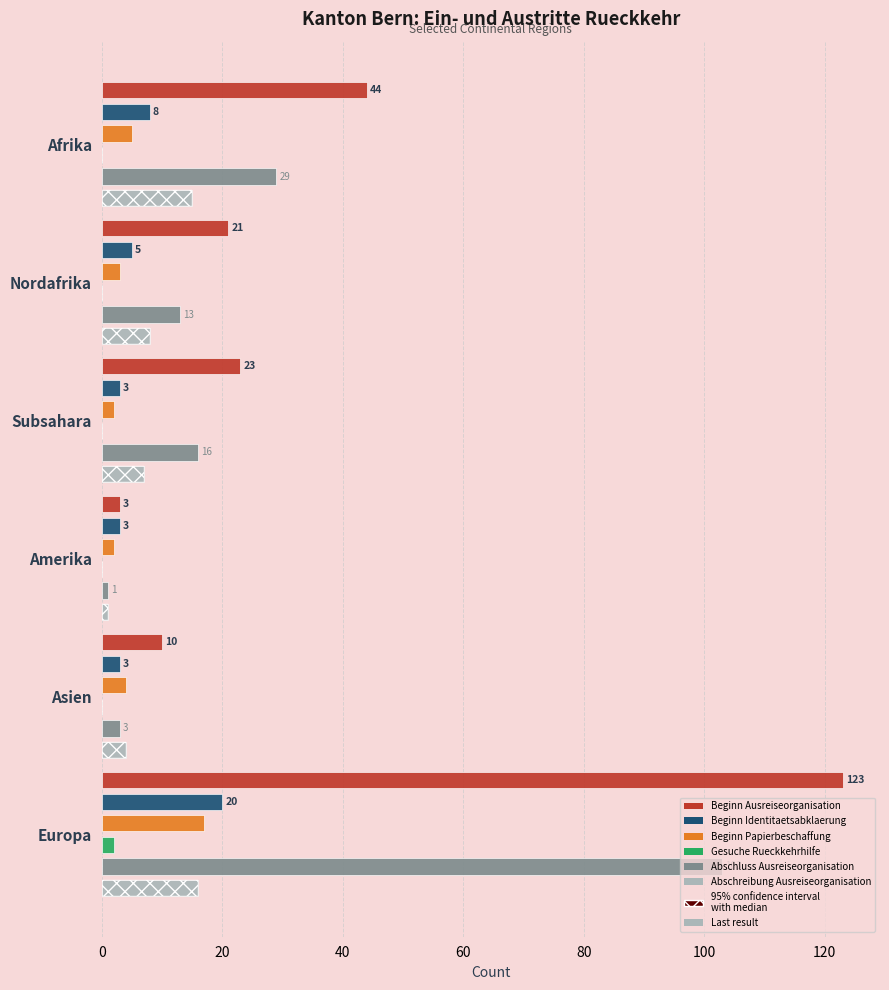

Between 0 and 60, which series saw the biggest shift?

Beginn Ausreiseorganisation